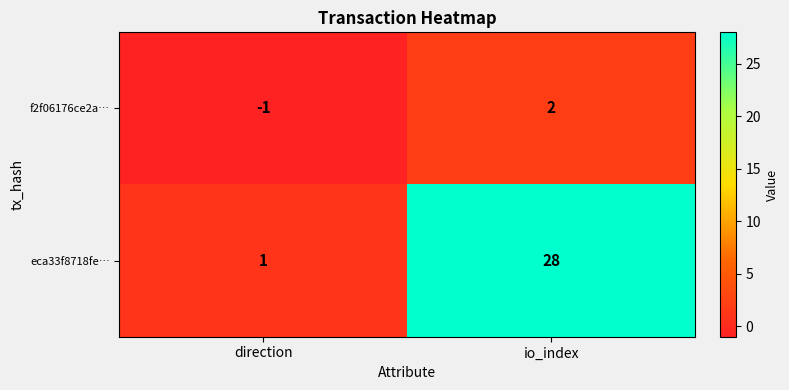

What is the difference between the maximum and minimum values in the f2f06176ce2a… series?

3